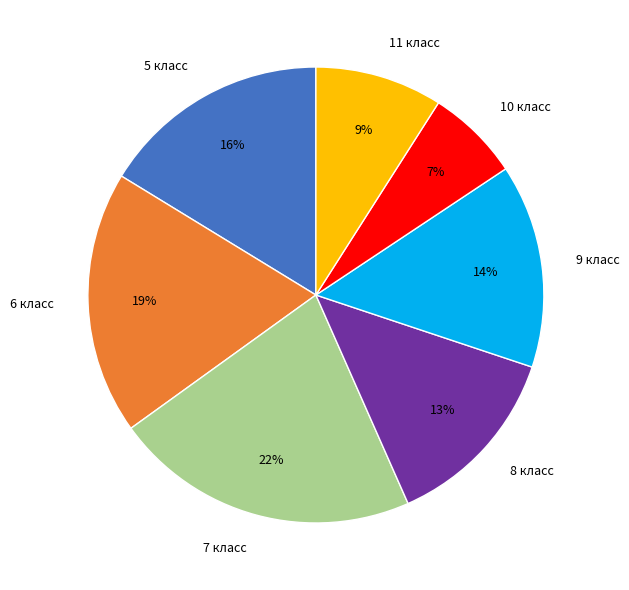

The 5 класс slice represents 16% of the pie. True or false?

True